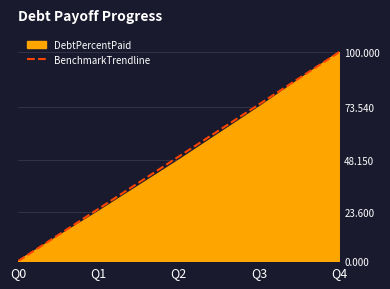

Count the number of data series in this chart.

2